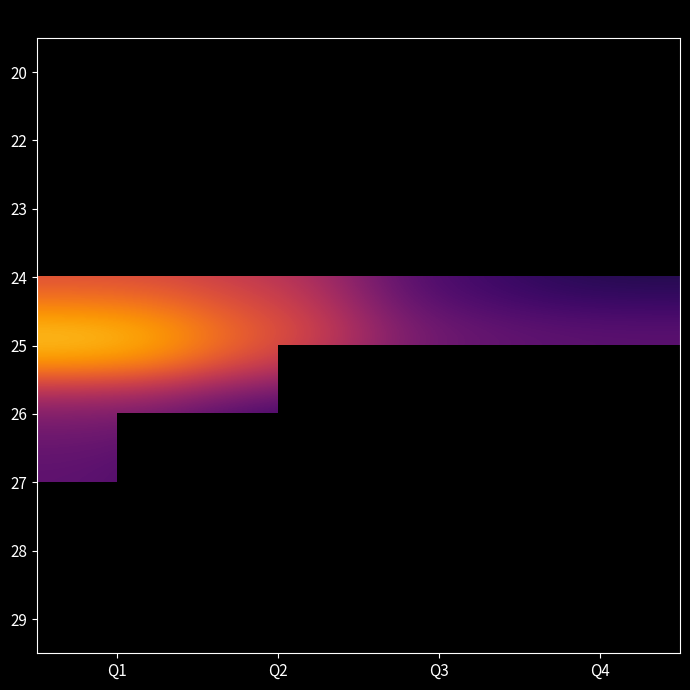

Rank the categories by 20 value from highest to lowest.

Q1, Q2, Q3, Q4